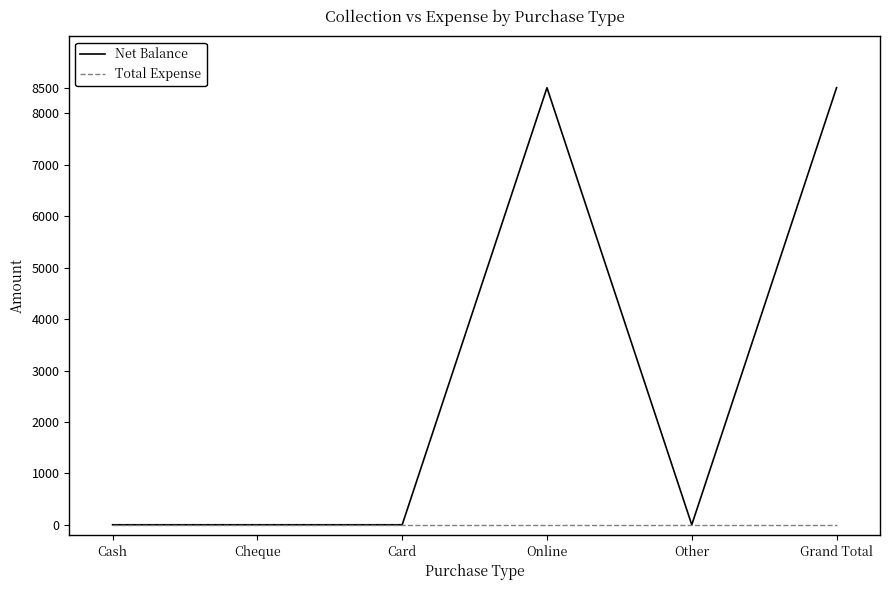

What are all the series names shown in the legend?

Net Balance, Total Expense